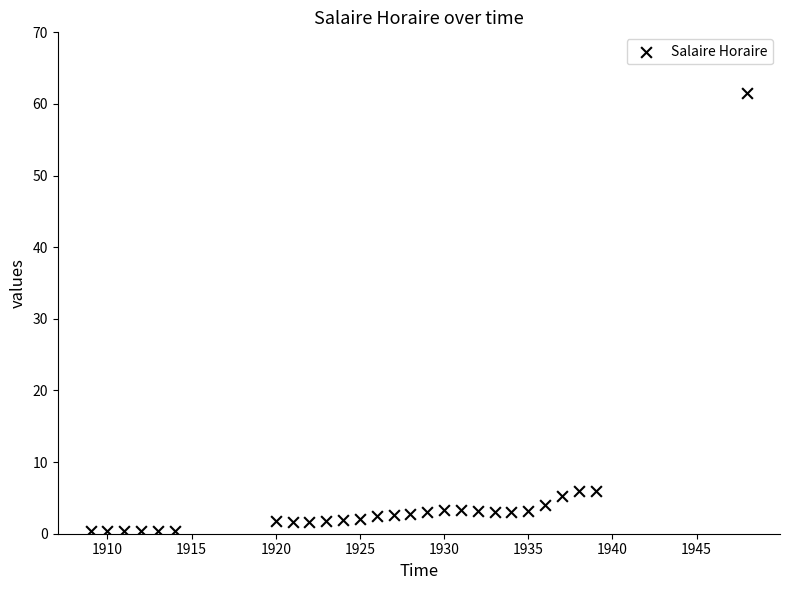

What is the range of Y values (max minus min)?

61.3